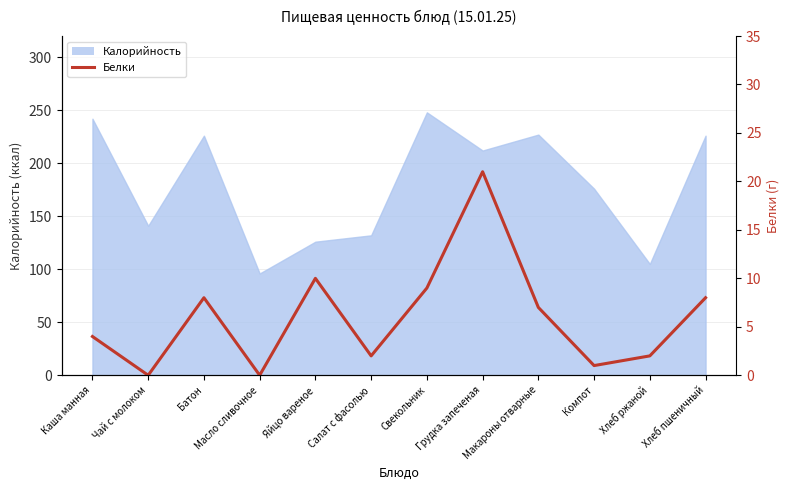

What is the label of the 9th point from the left?

Макароны отварные